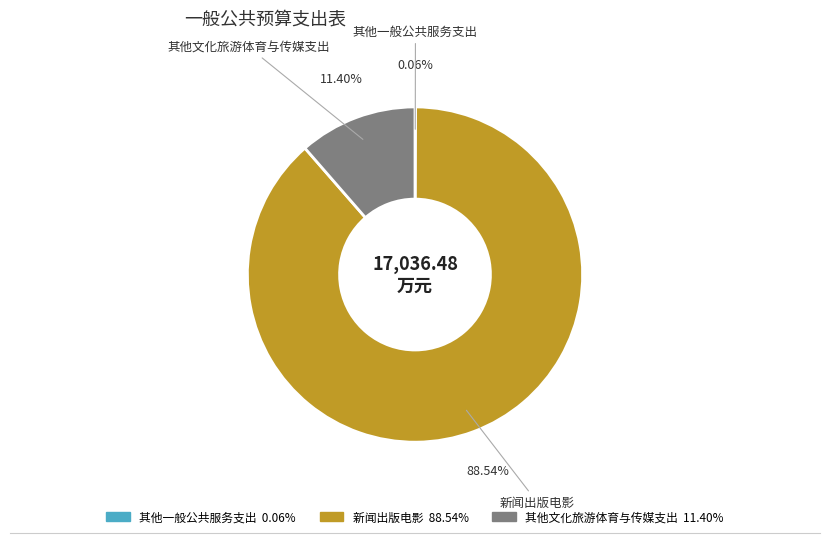

What is the majority slice?

新闻出版电影